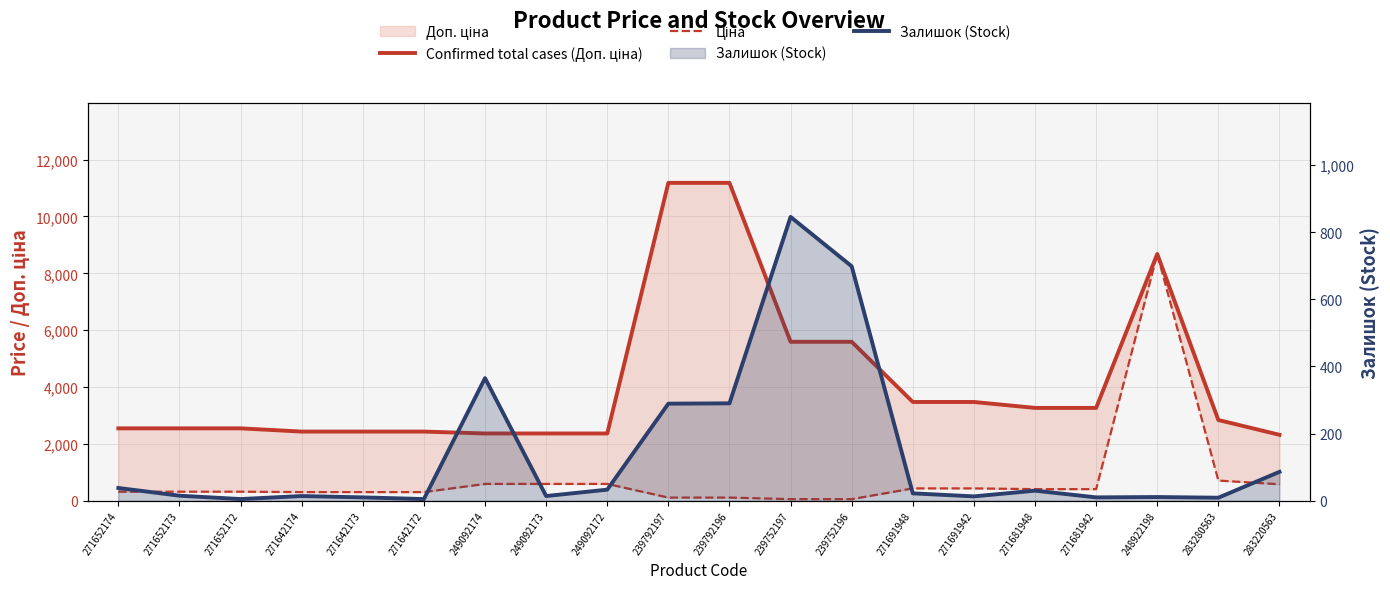

How many series are shown in this chart?

3